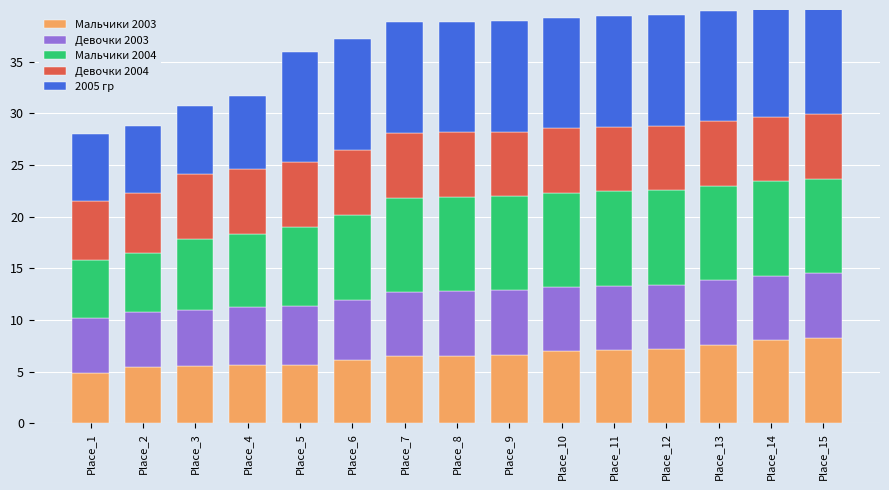

How many distinct data groups are displayed?

5